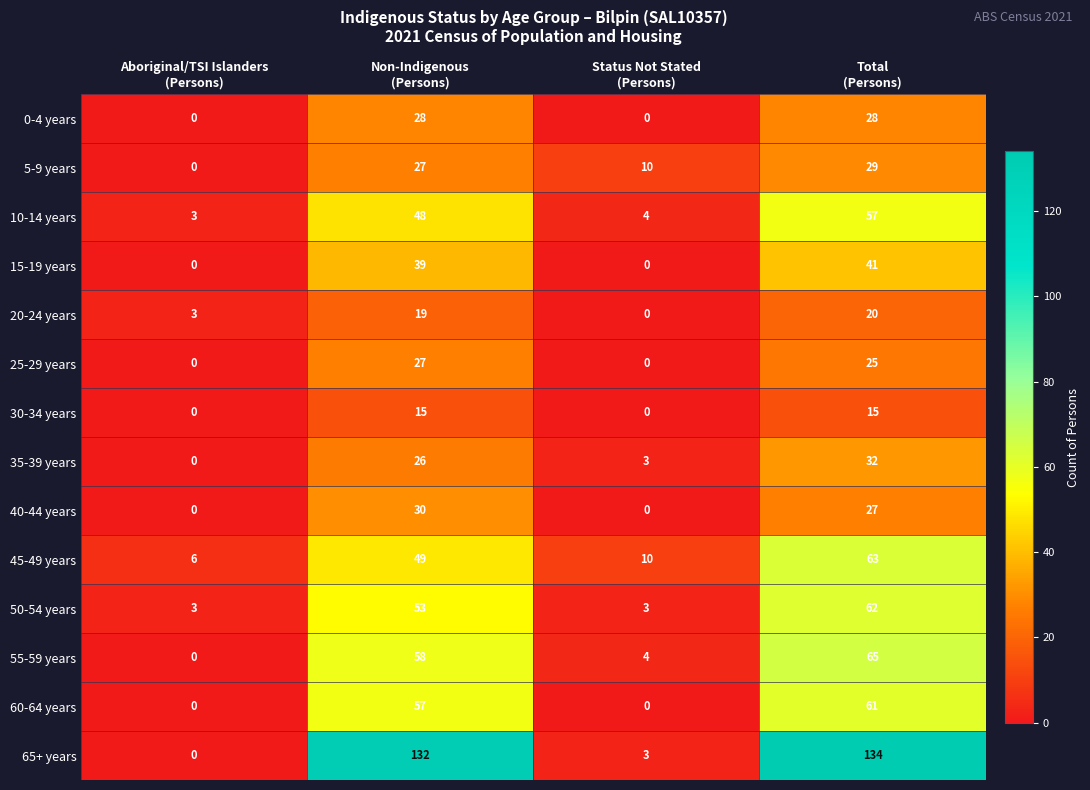

What is the sum of all 45-49 years values?

128